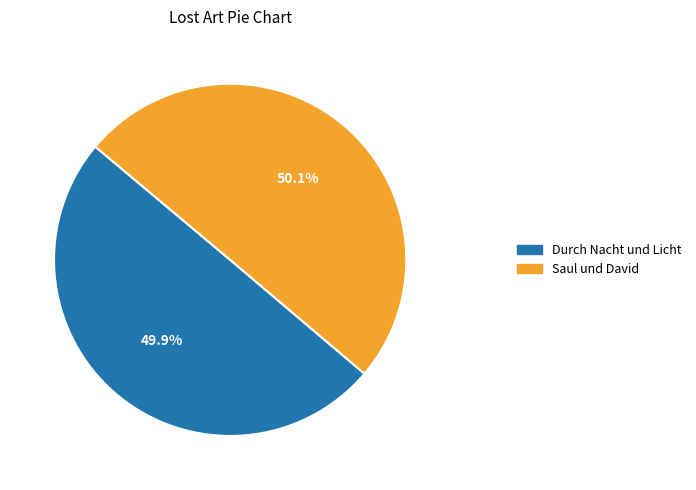

True or false: Saul und David accounts for 44% of the total.

False